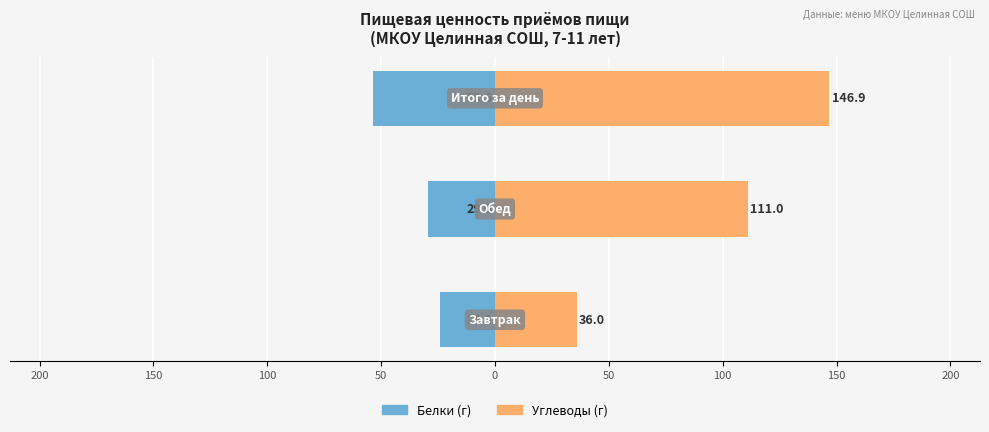

What is the value of the Белки bar at the 1st from the left?

-24.1